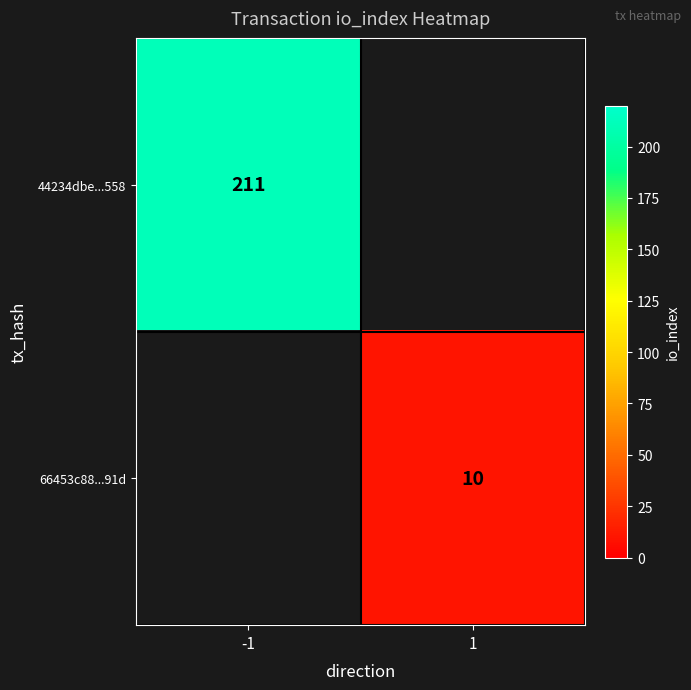

True or false: 66453c88...91d has a value of 16 at 1.

False